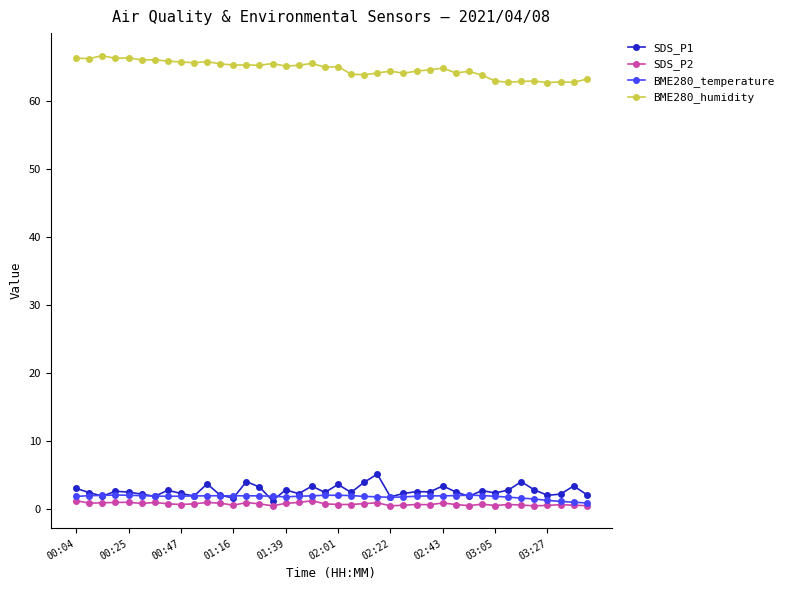

True or false: SDS_P2 has more than 2 points higher than both neighbors.

True